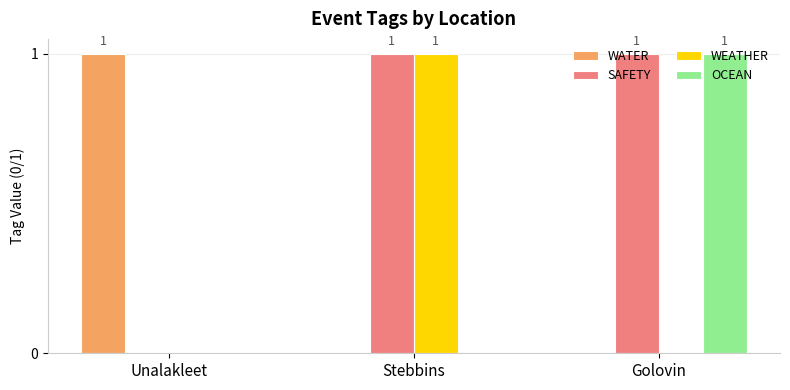

True or false: WEATHER has a value of 0 at Unalakleet.

True